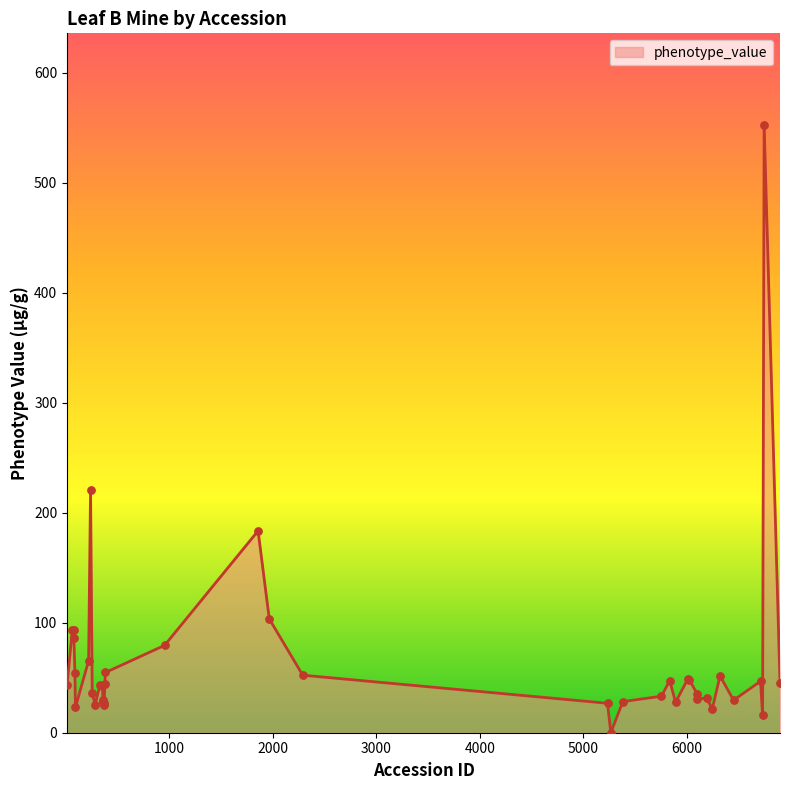

What is the difference between the maximum and minimum values?

552.7